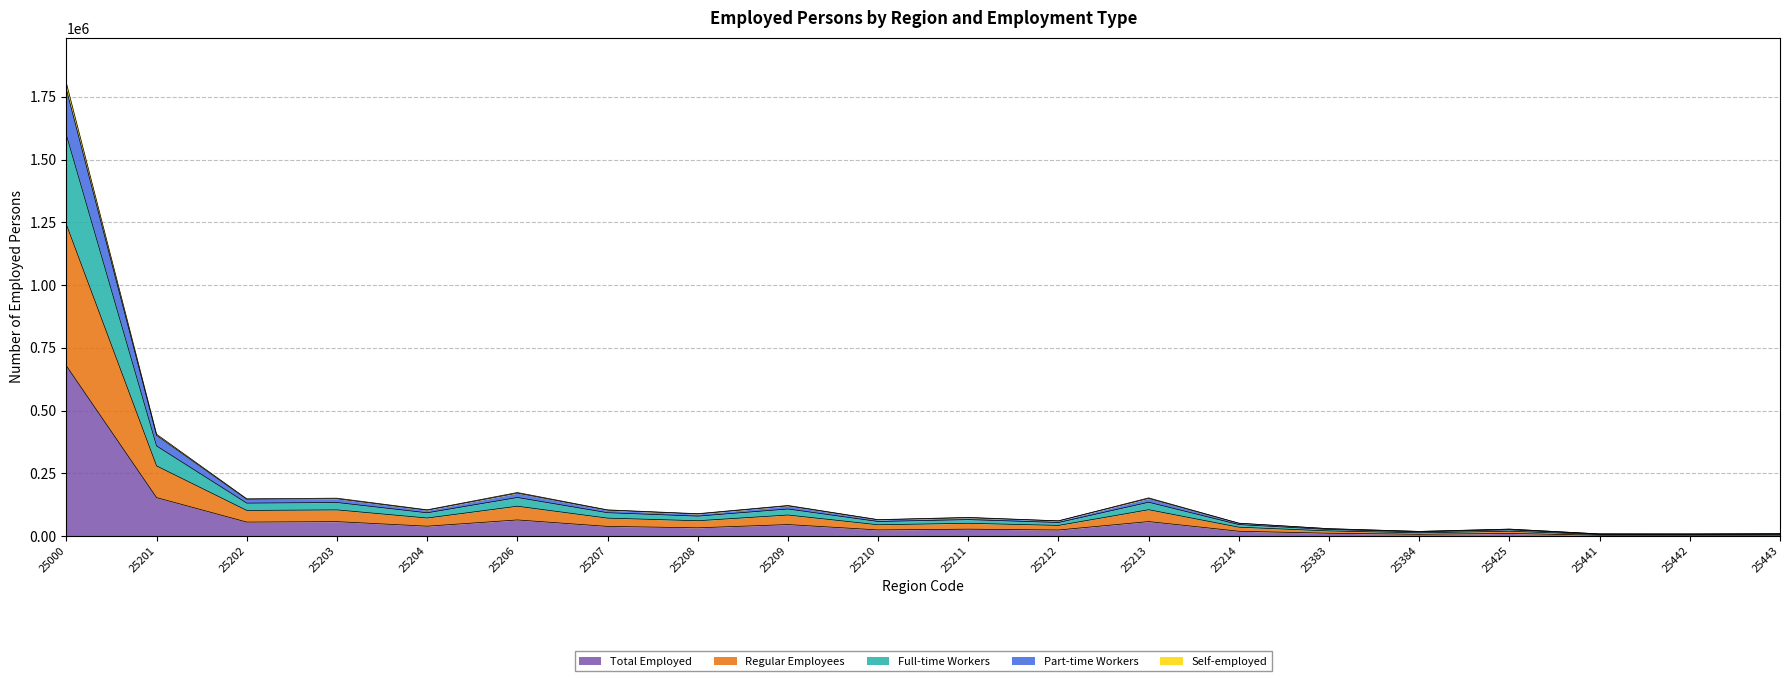

In Part-time Workers, how many points are lower than both neighbors (excluding endpoints)?

7